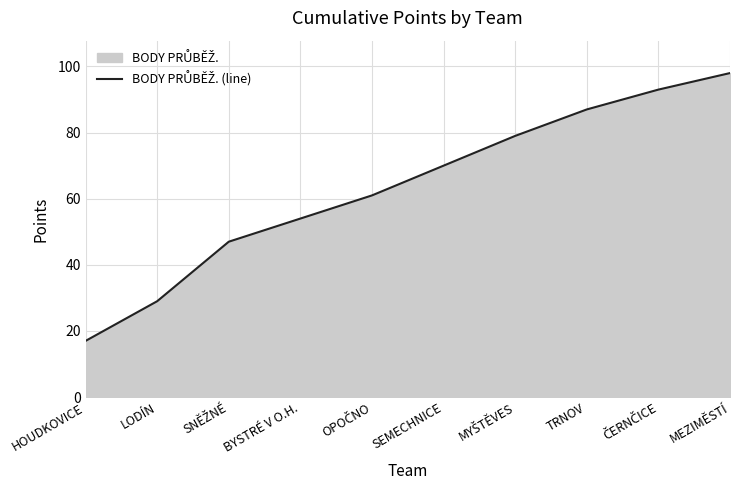

What is the label of the 6th point from the right?

OPOČNO